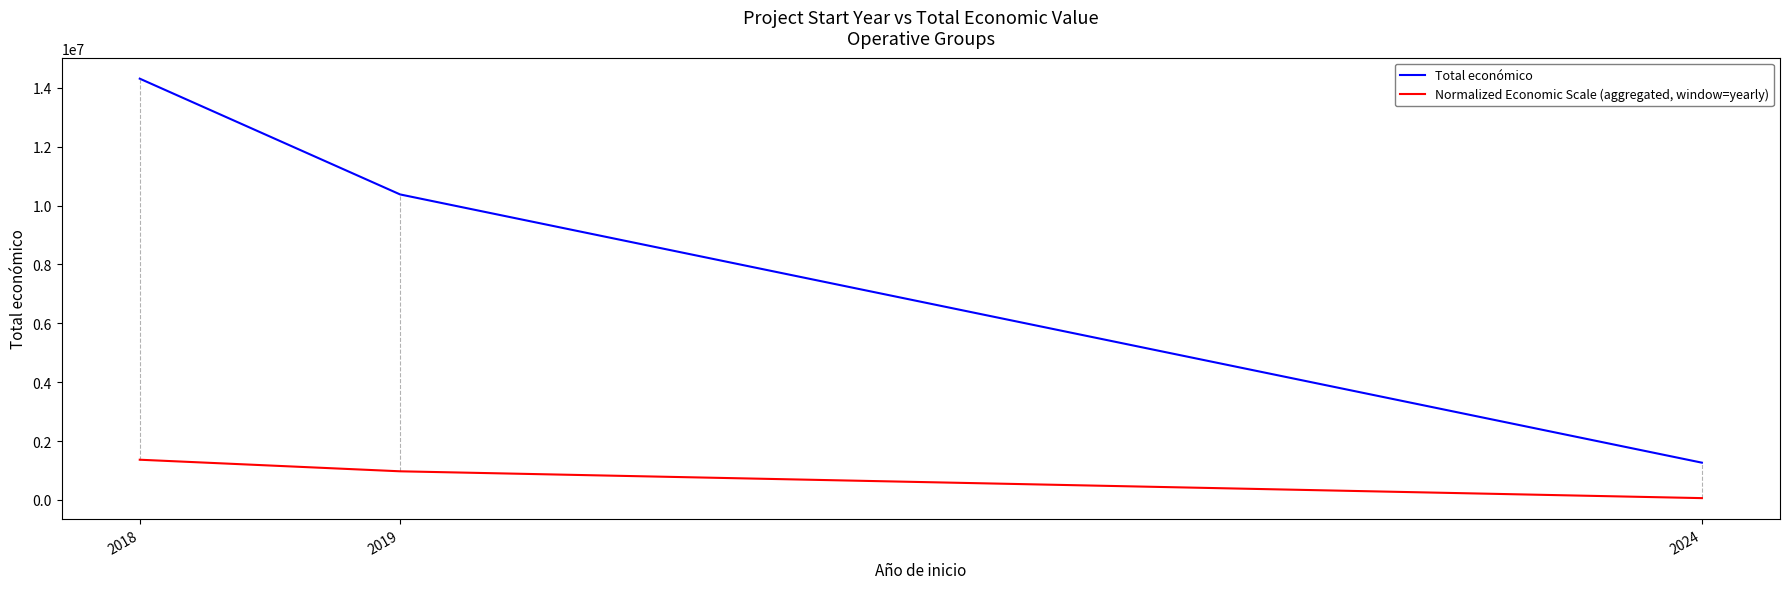

Rank the categories by Normalized Economic Scale (aggregated, window=yearly) value from highest to lowest.

2018, 2019, 2024